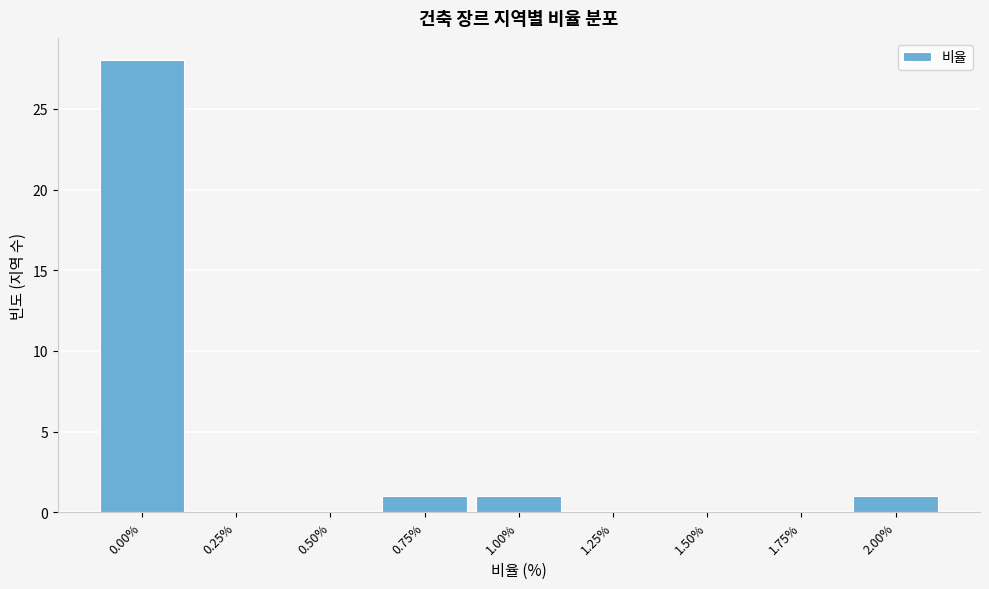

Reading left to right, list all the values displayed in this chart.

0.00%=28	0.25%=0	0.50%=0	0.75%=1	1.00%=1	1.25%=0	1.50%=0	1.75%=0	2.00%=1